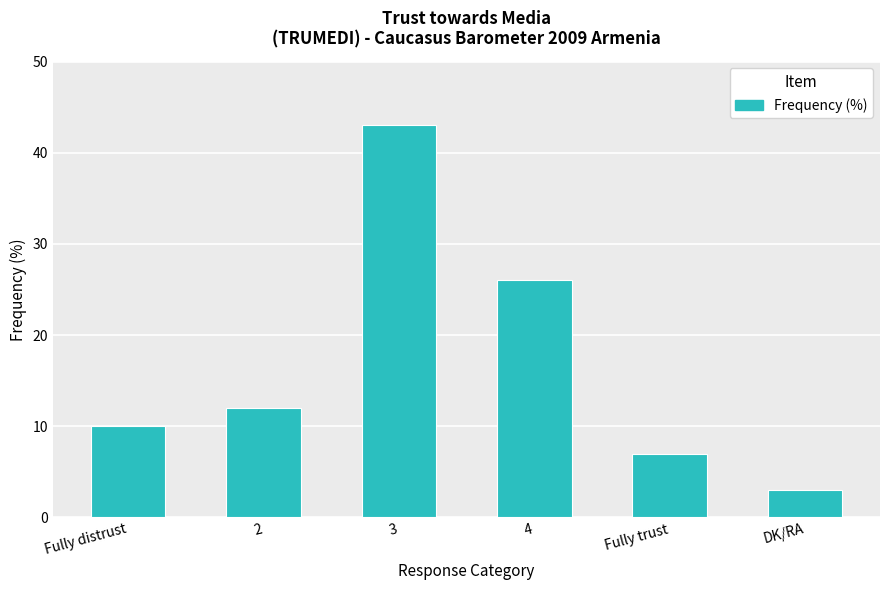

Which label corresponds to the smallest value in the chart?

DK/RA